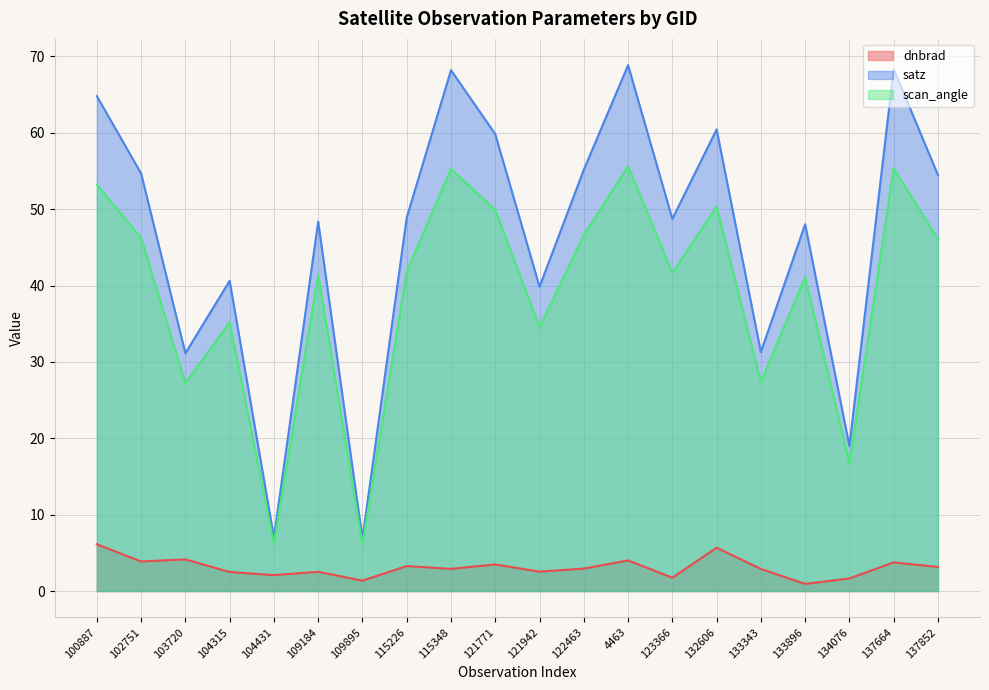

The value of satz at 102751 is 19.6. True or false?

False